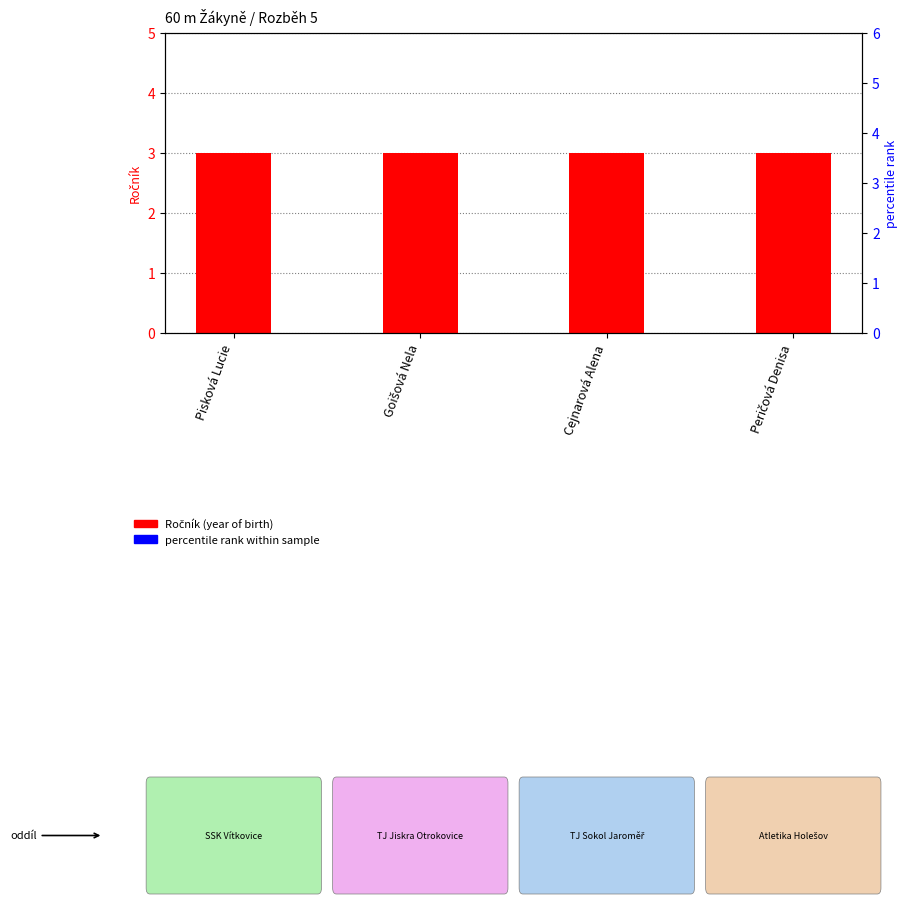

Which series has the largest range (max minus min)?

Ročník (year of birth)